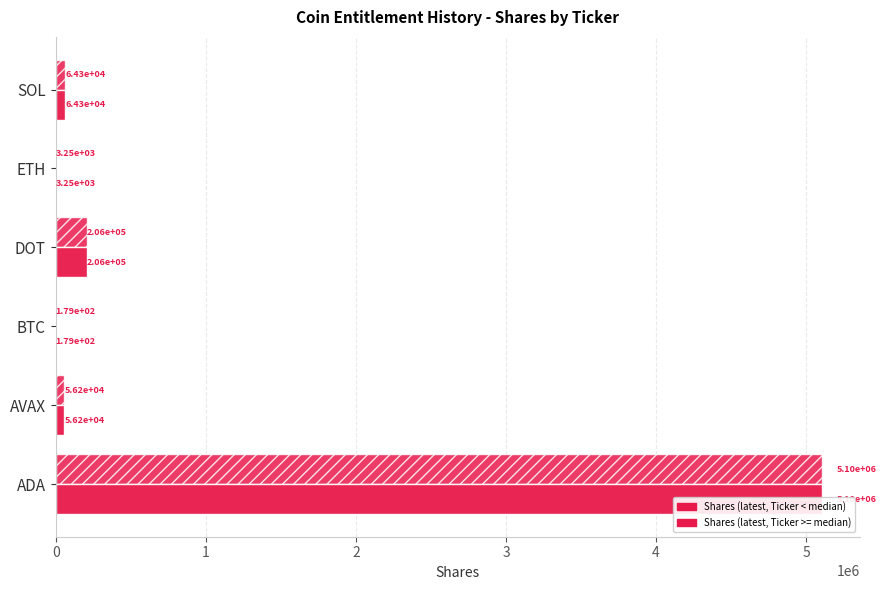

The Shares (latest, Ticker >= median) series shows 92134.8 at DOT. True or false?

False